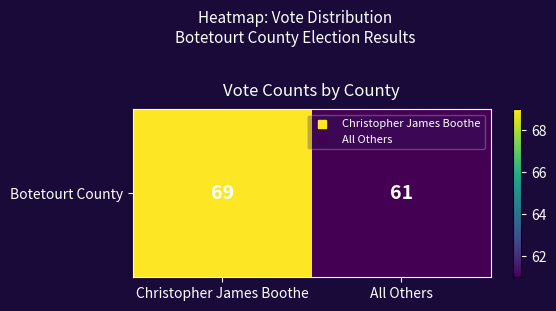

What is the change in value from Christopher James Boothe to All Others?

-8